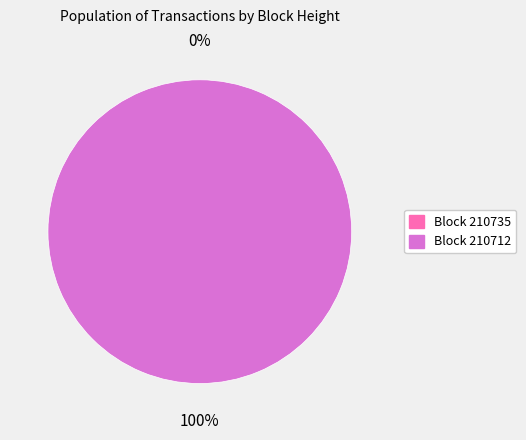

Which category has the smallest portion of the pie?

210735